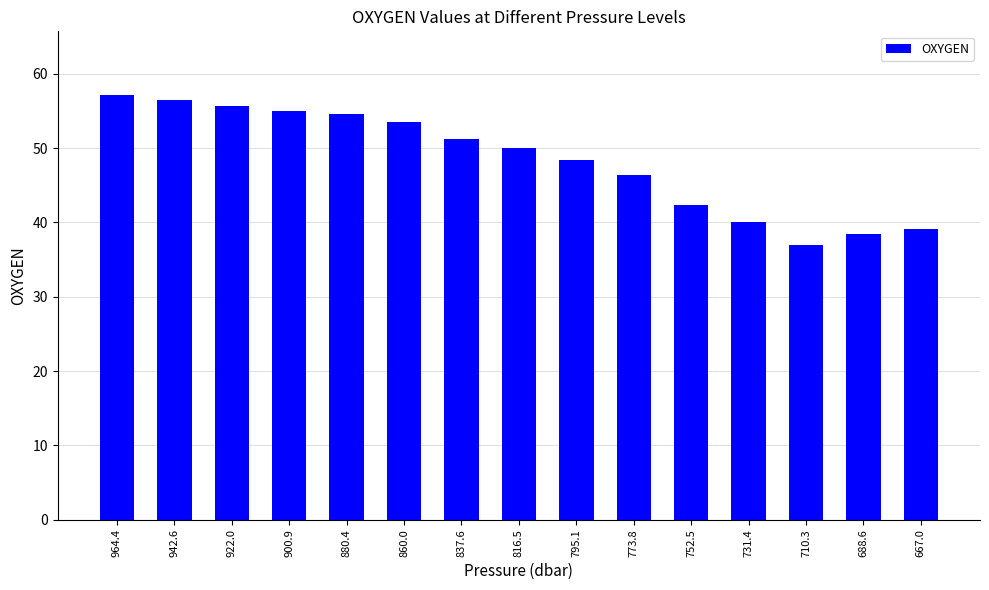

What is the smallest value displayed?

36.9